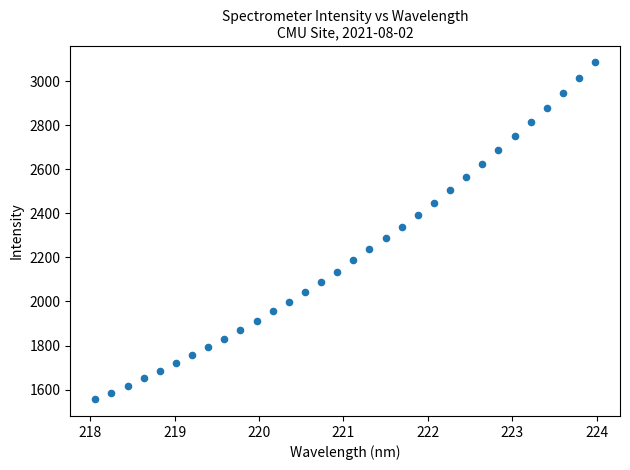

What is the range of X values (max minus min)?

5.9